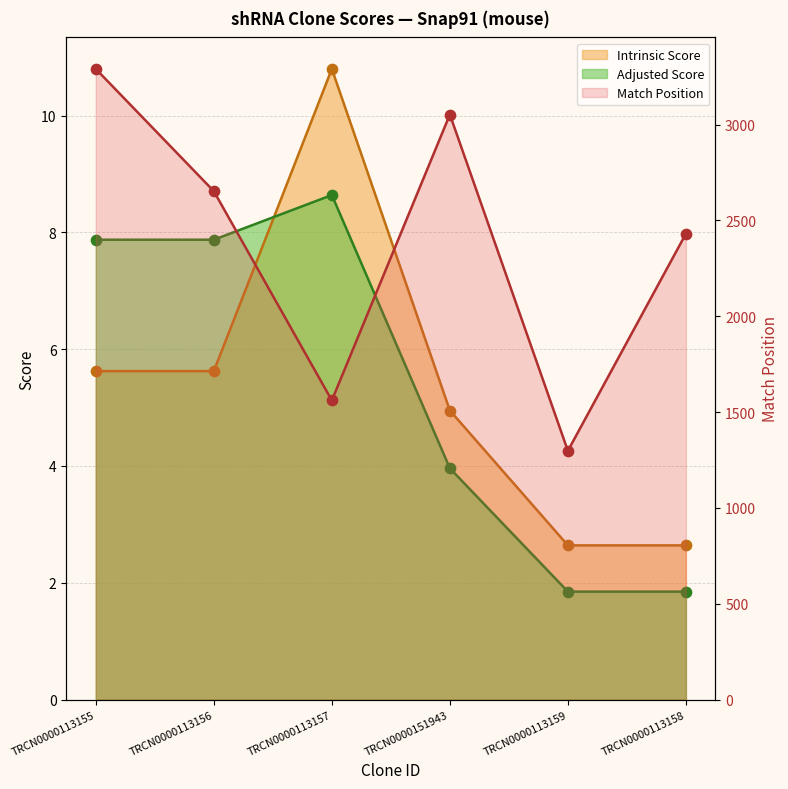

Which series contains the highest Y value?

Match Position